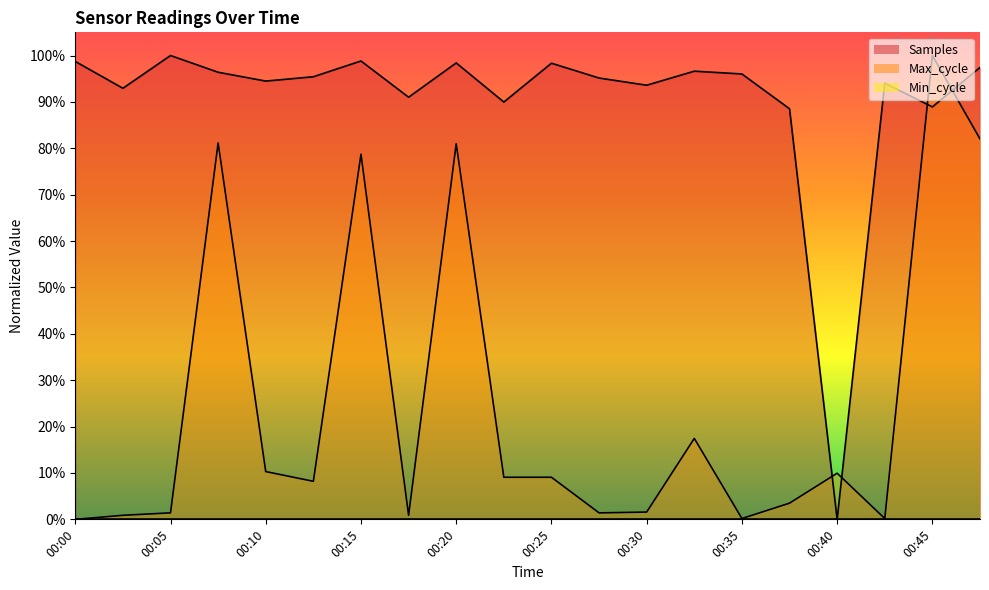

What is the difference between the second highest and second lowest values in the Samples series?

0.1